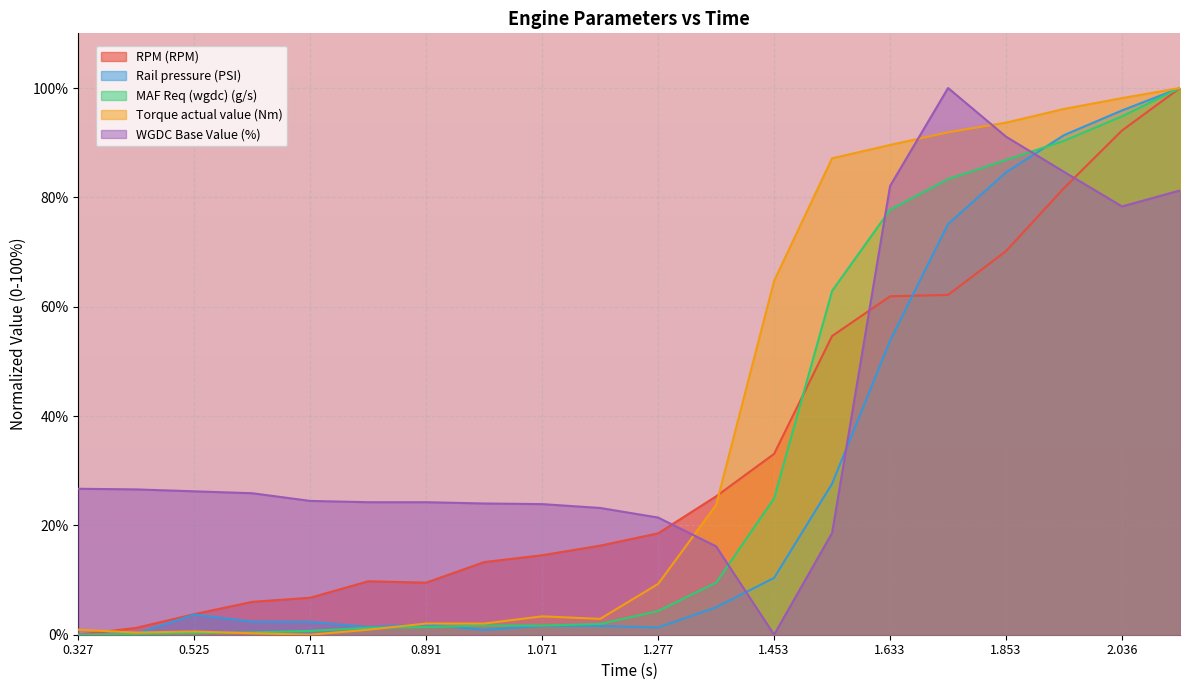

At which category does Torque actual value (Nm) reach its first local peak?

0.525